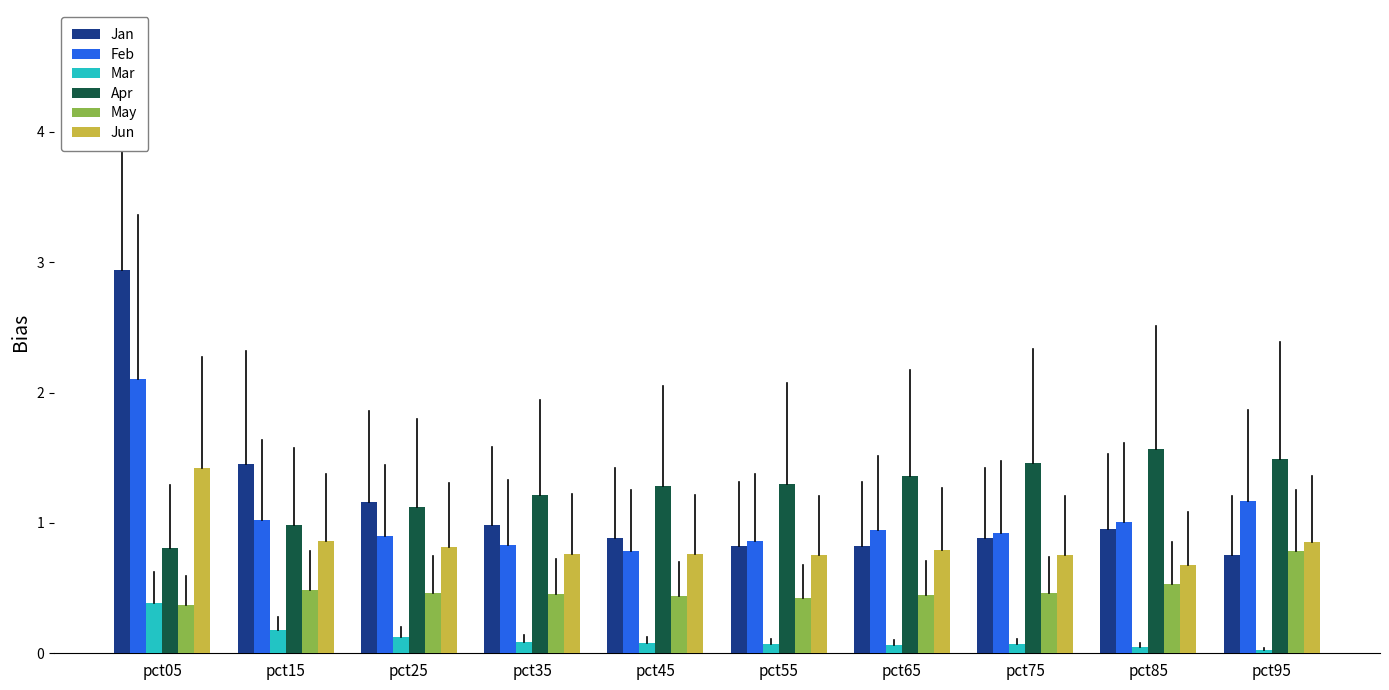

At which category does the chart reach its peak across all series?

pct05